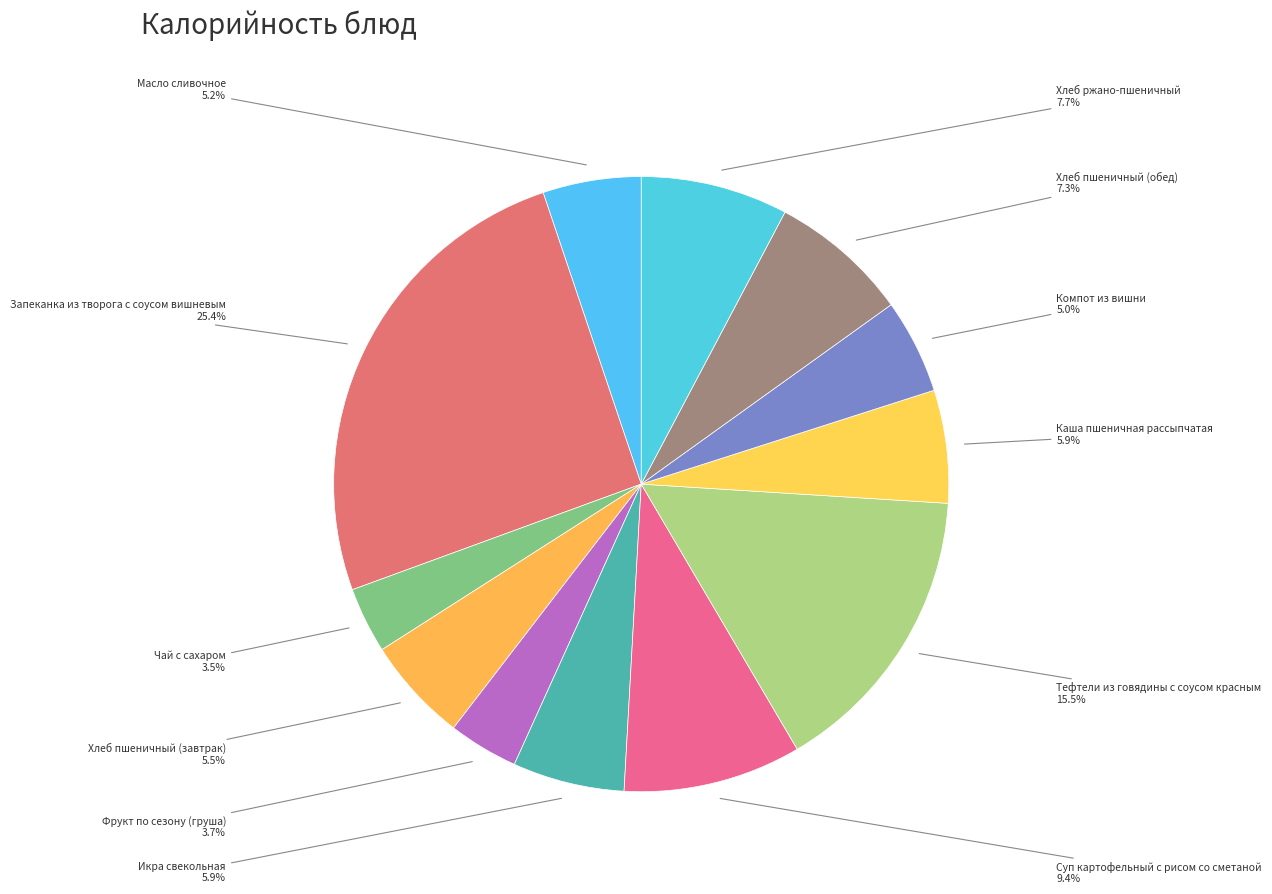

What is the total percentage of Суп картофельный с рисом со сметаной and Запеканка из творога с соусом вишневым?

34.8%